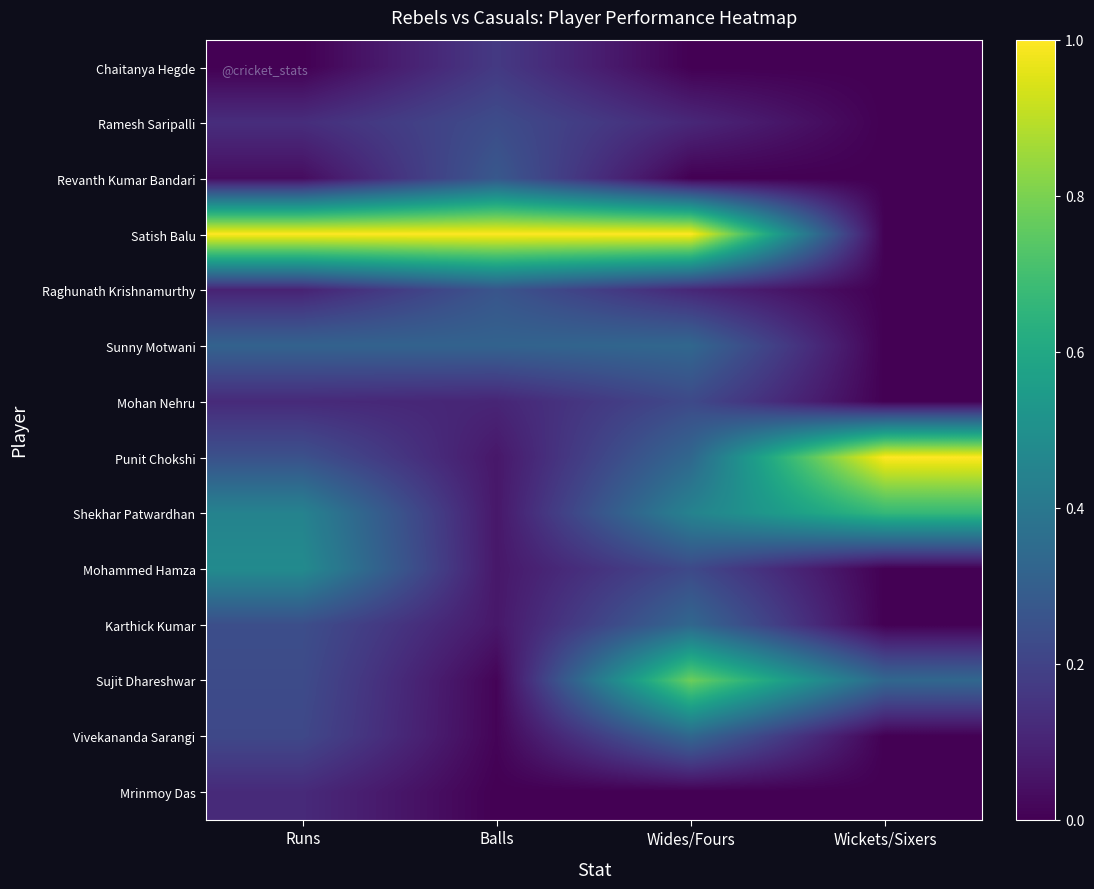

What is the difference between the highest and lowest values at Runs?

1.0